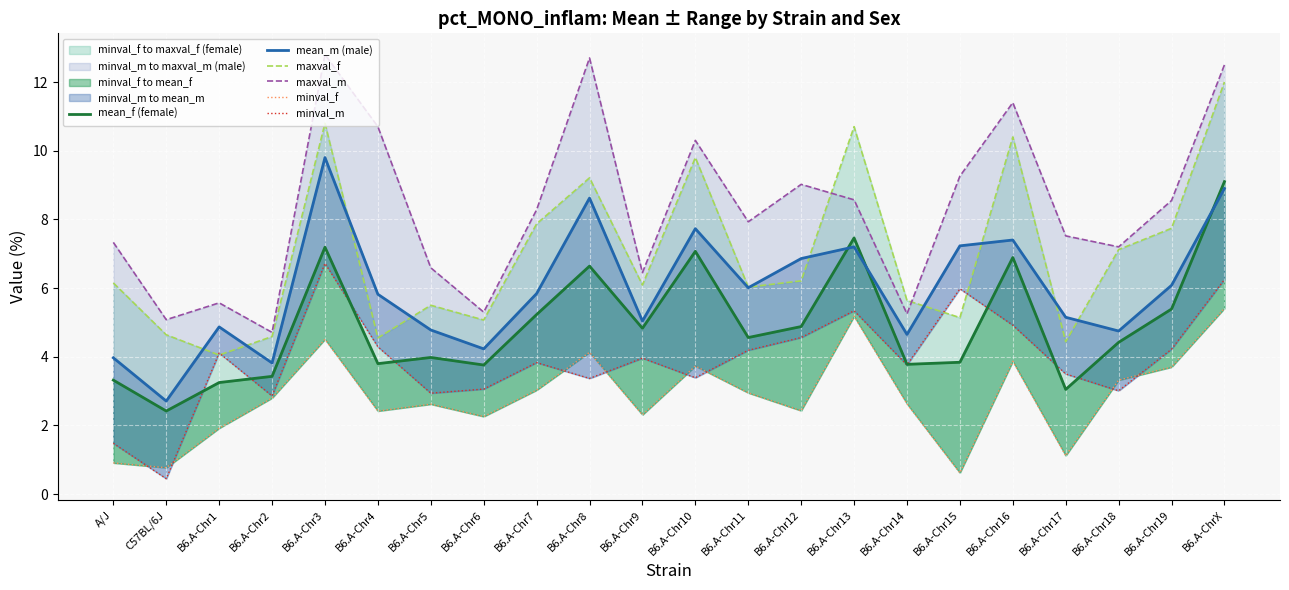

At which label does mean_m (male) reach its minimum?

C57BL/6J